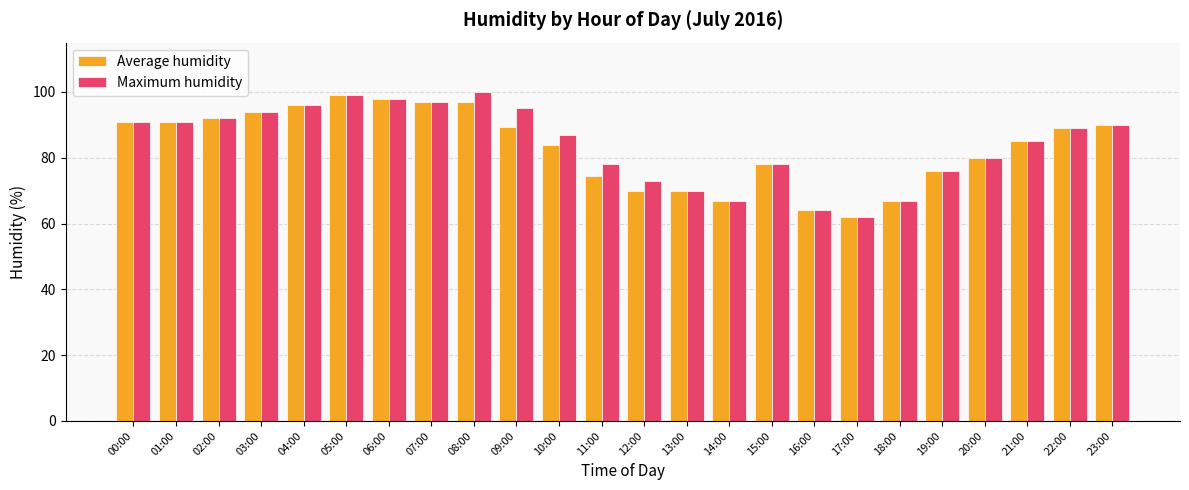

What is the sum of all Average humidity values?

2001.0